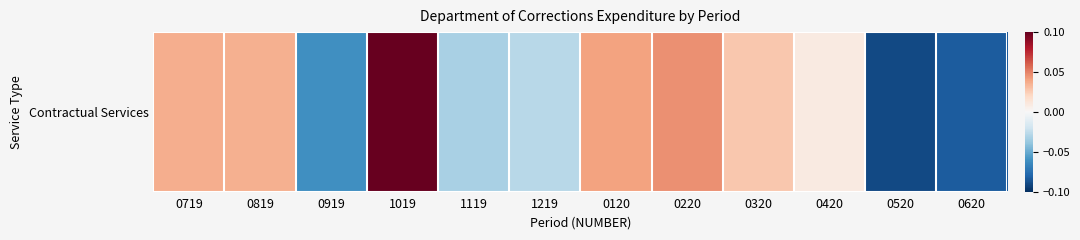

Reading left to right, transcribe all the data shown in this chart.

0.0	0.0	-0.1	0.1	-0.0	-0.0	0.0	0.0	0.0	0.0	-0.1	-0.1